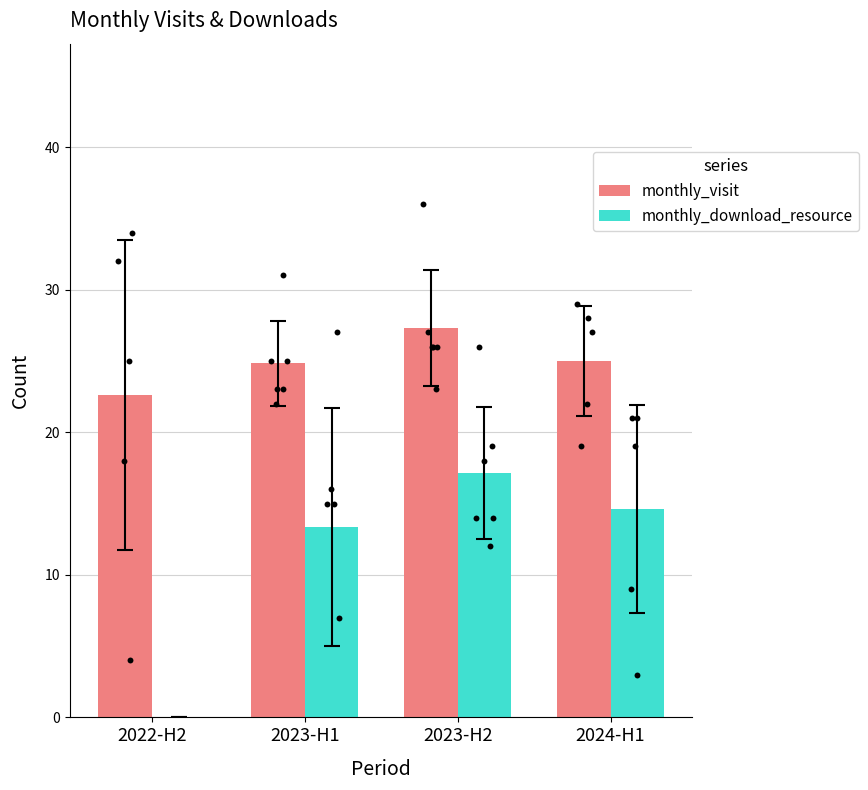

At which category is the sum across all series the highest?

2023-H2